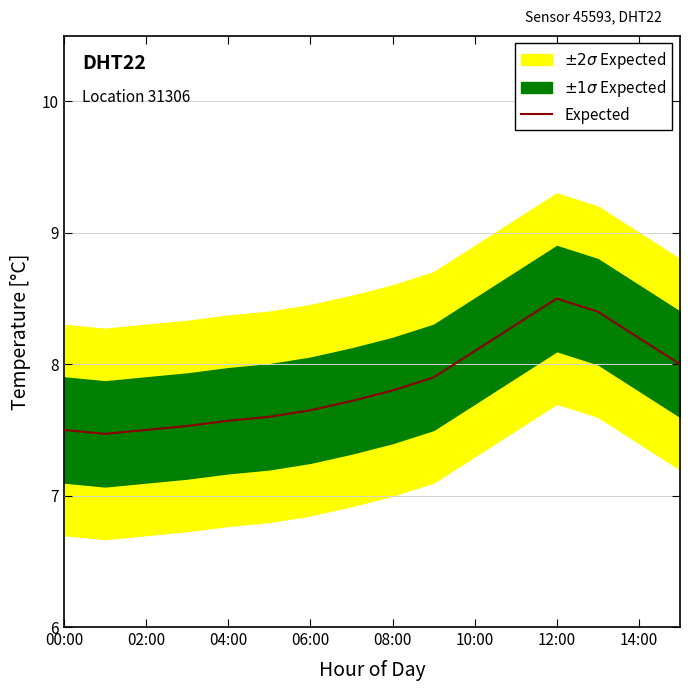

The value of Expected at 14:00 is 8.2. True or false?

True